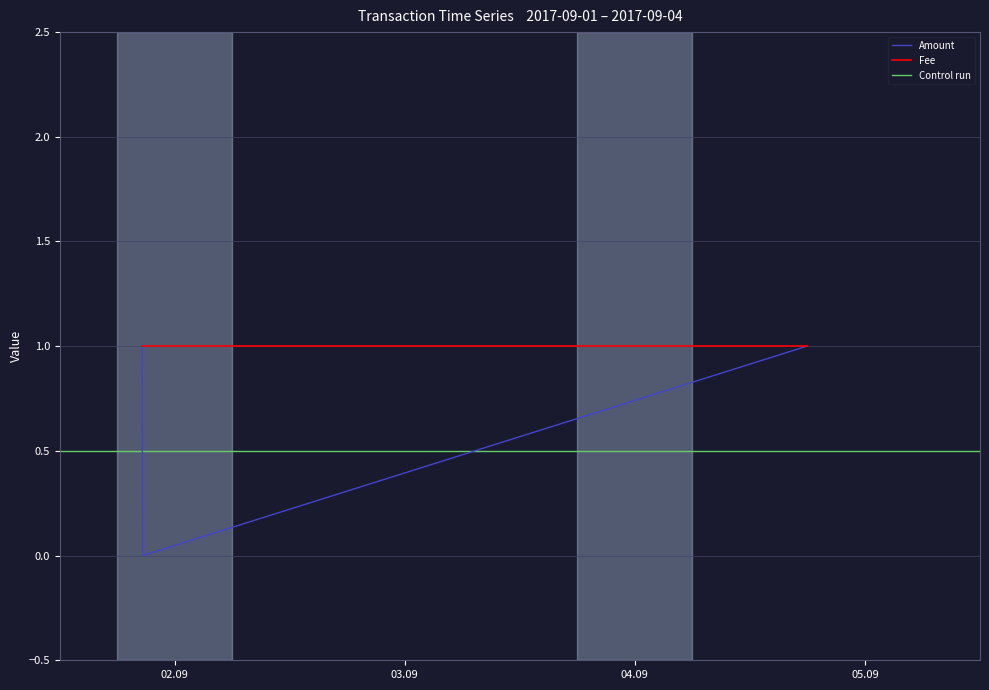

The chart shows a value of 1 at 2017-09-01 20:34:40. True or false?

True